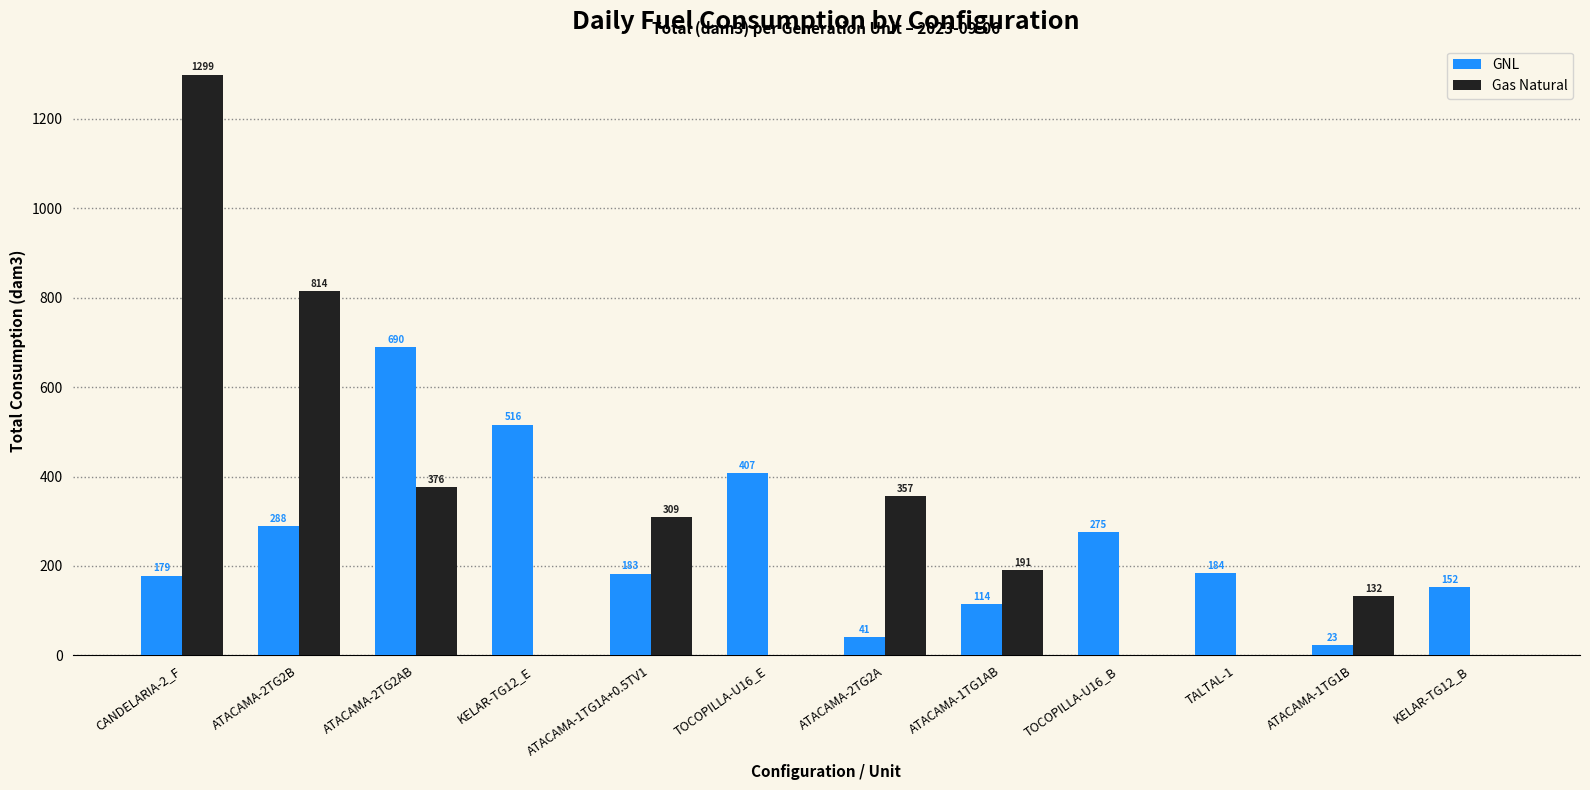

What is the average value of the Gas Natural series?

289.8